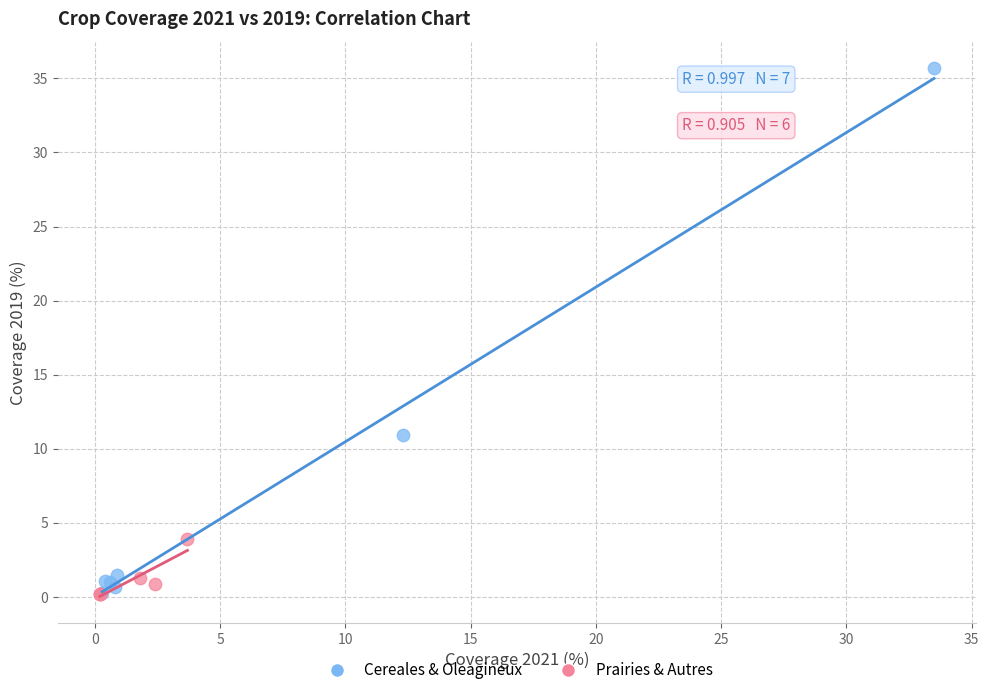

What are all the series names shown in the legend?

Cereales & Oleagineux, Prairies & Autres